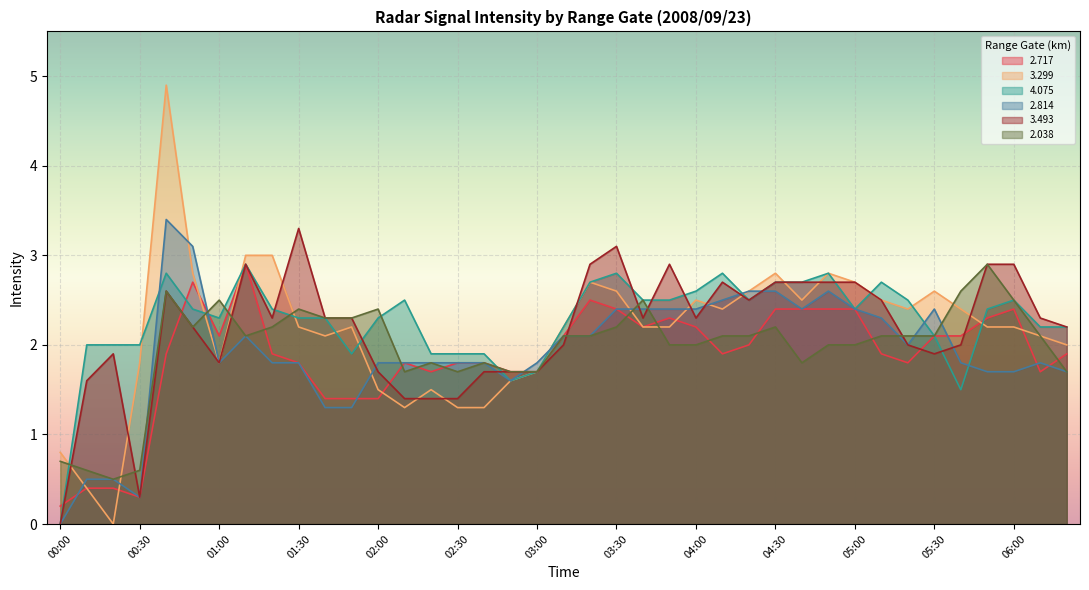

What is the difference between the highest and lowest values at 05:30?

0.7